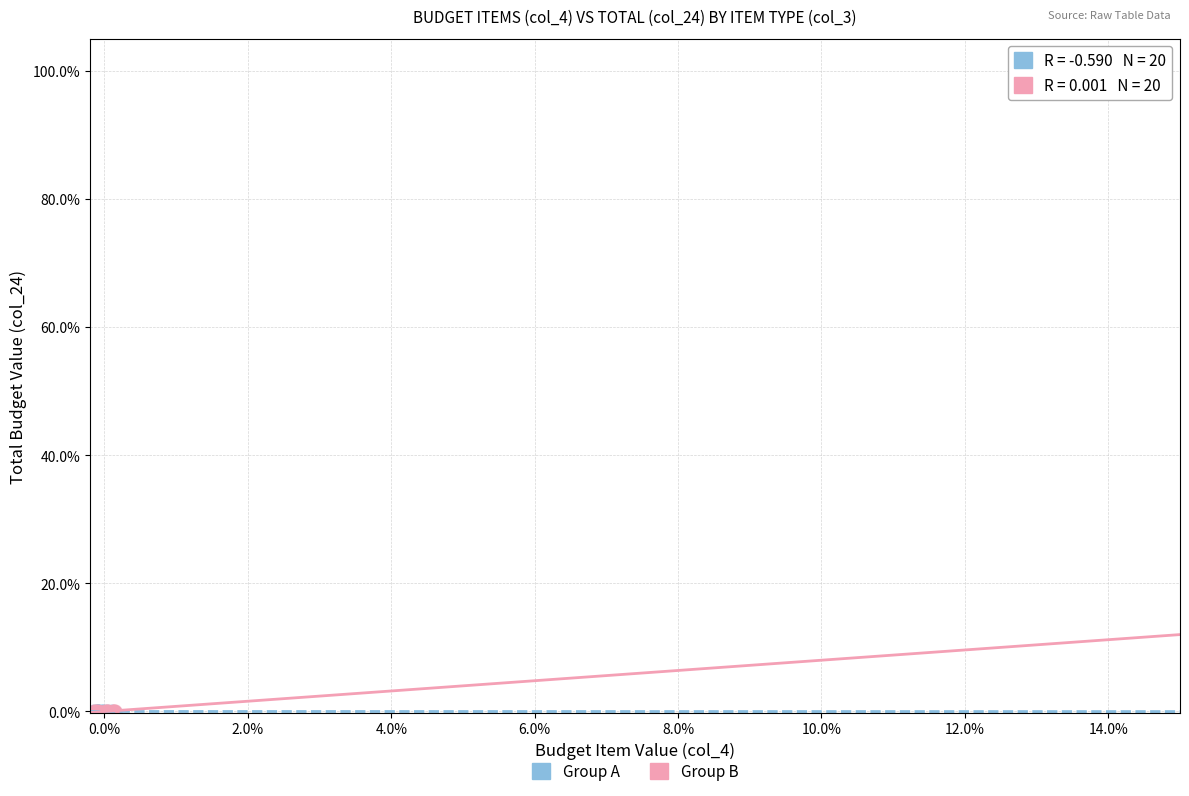

What are all the series names shown in the legend?

Group A, Group B